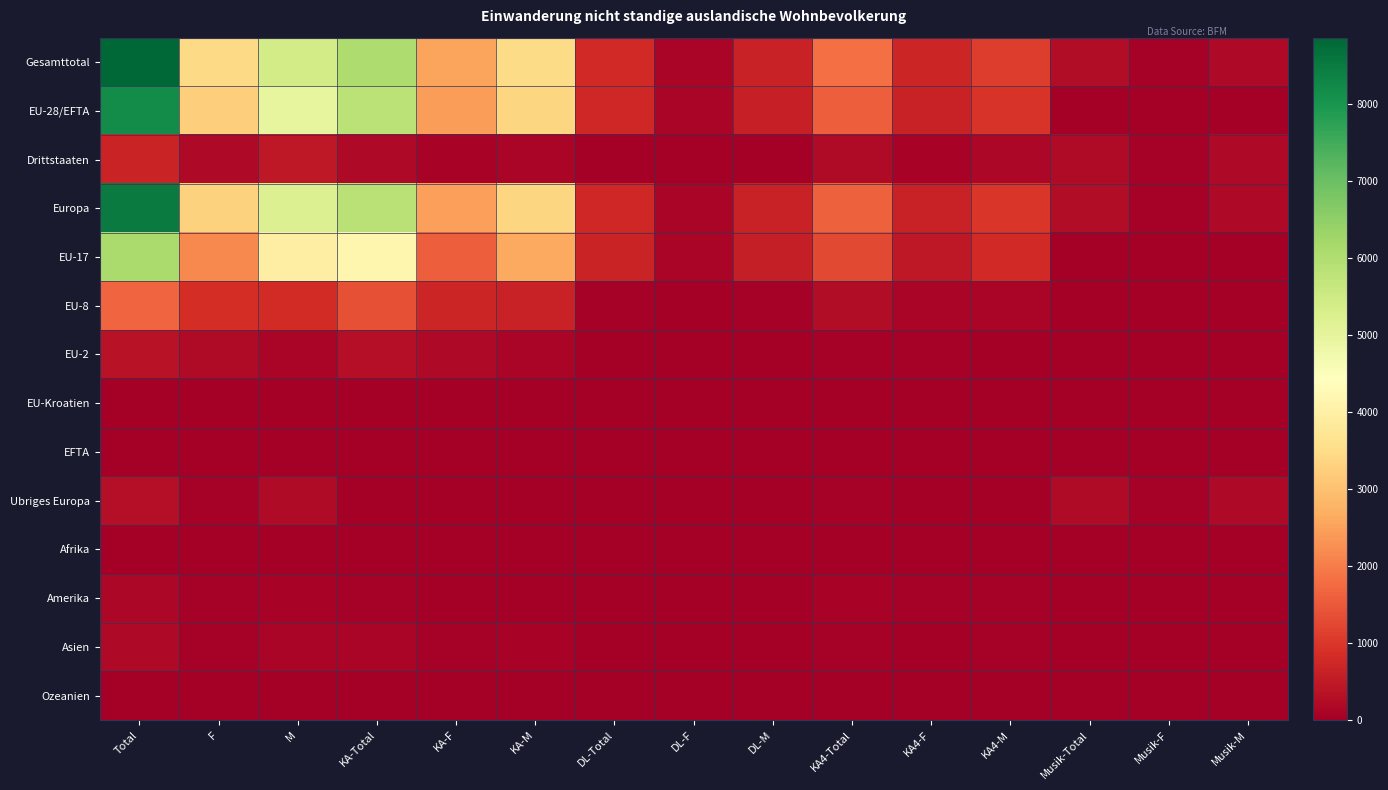

Which series has the largest total across all categories?

Gesamttotal